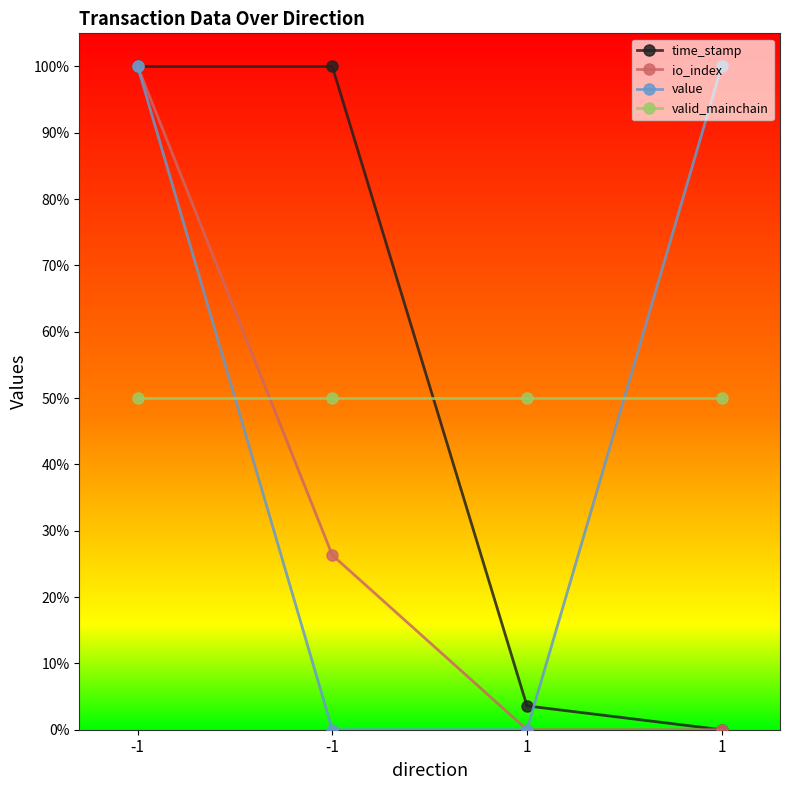

Between -1 and 1, which is larger?

-1